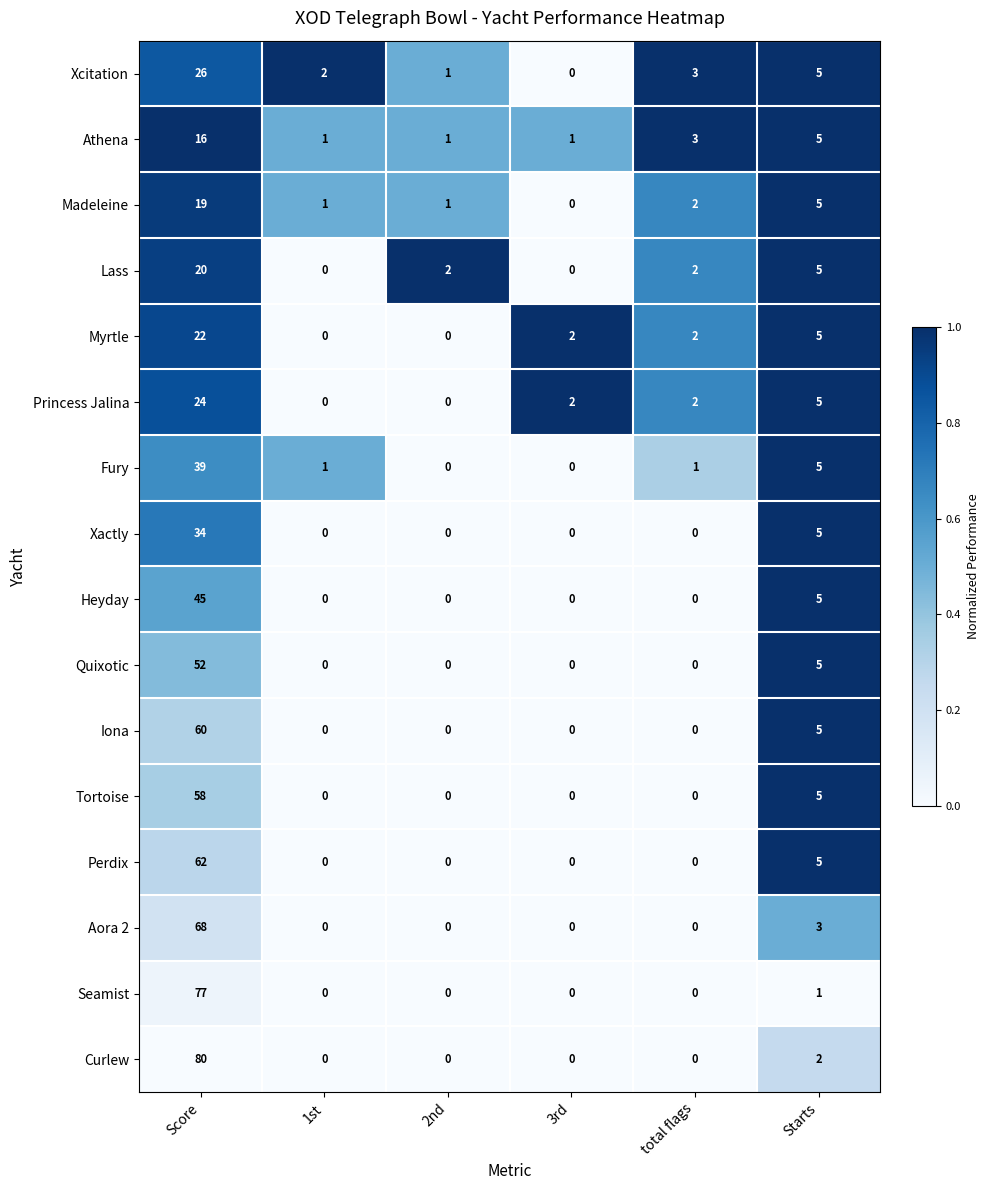

Between 1st and 2nd, which series saw the biggest shift?

Lass